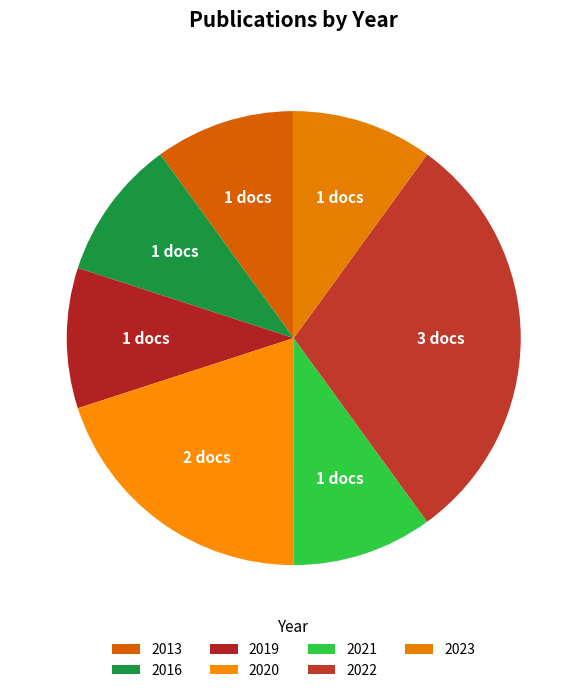

Rank the categories by value from highest to lowest.

2022, 2020, 2013, 2016, 2019, 2021, 2023